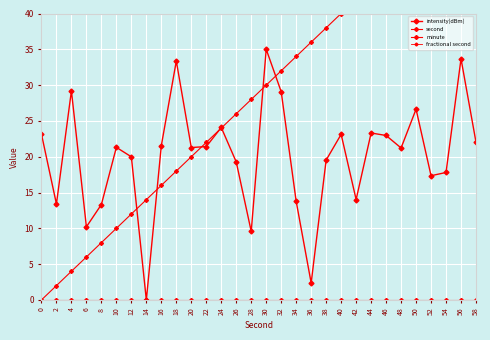

At how many categories does at least one series exceed 20?

25